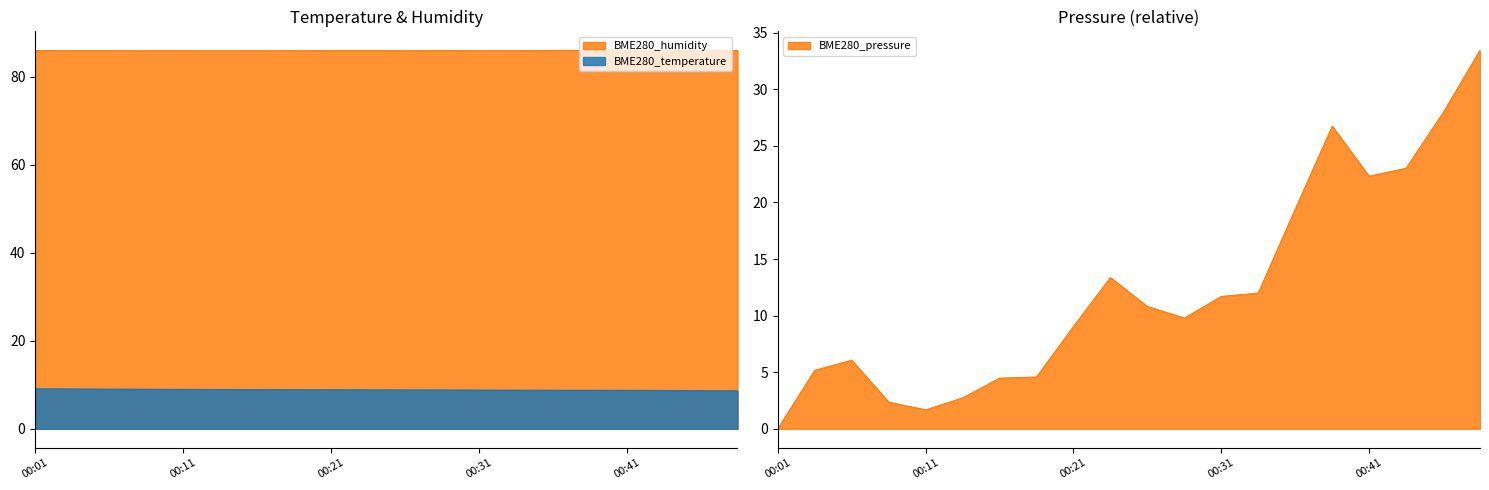

How many BME280_humidity values are between 85 and 86?

15